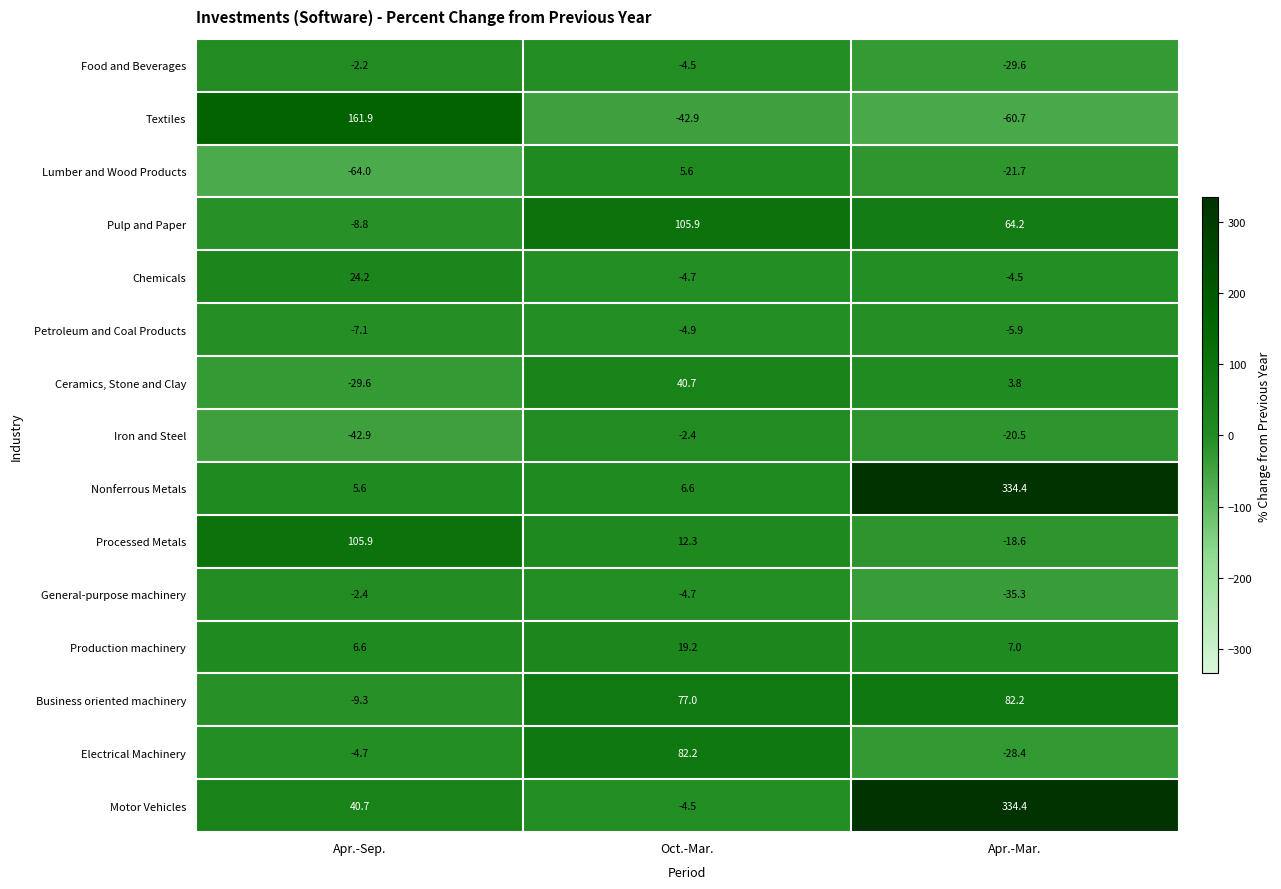

At how many categories does at least one series exceed 76?

3